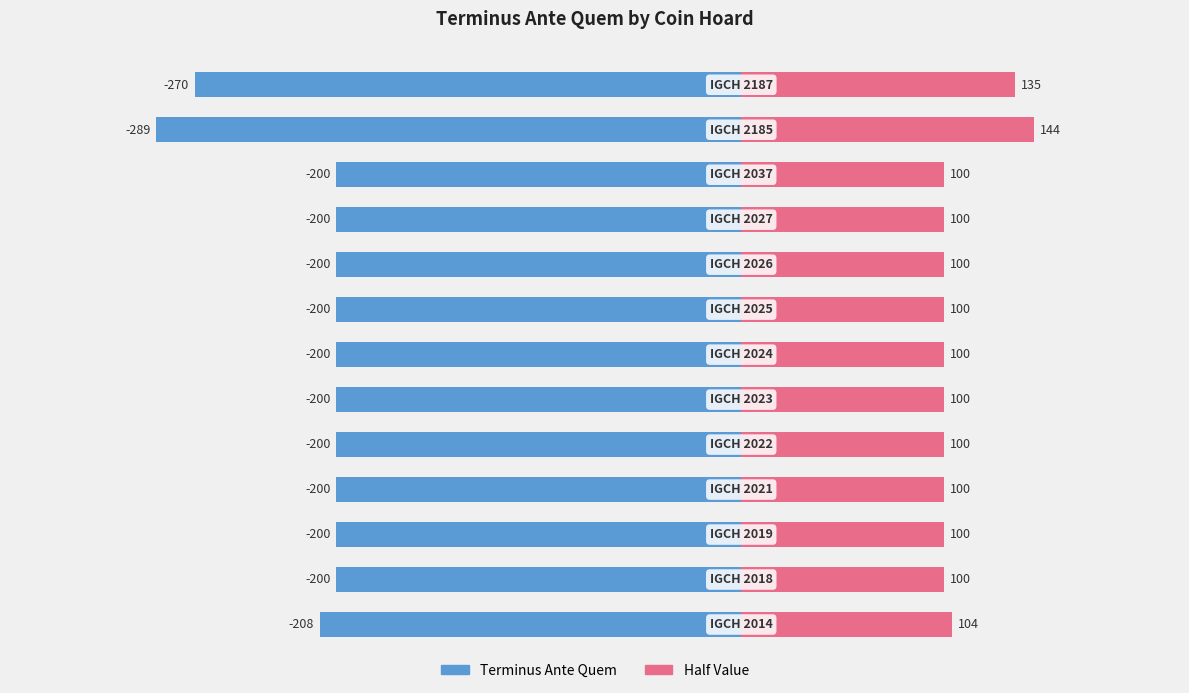

How many categories are shown in the chart?

13